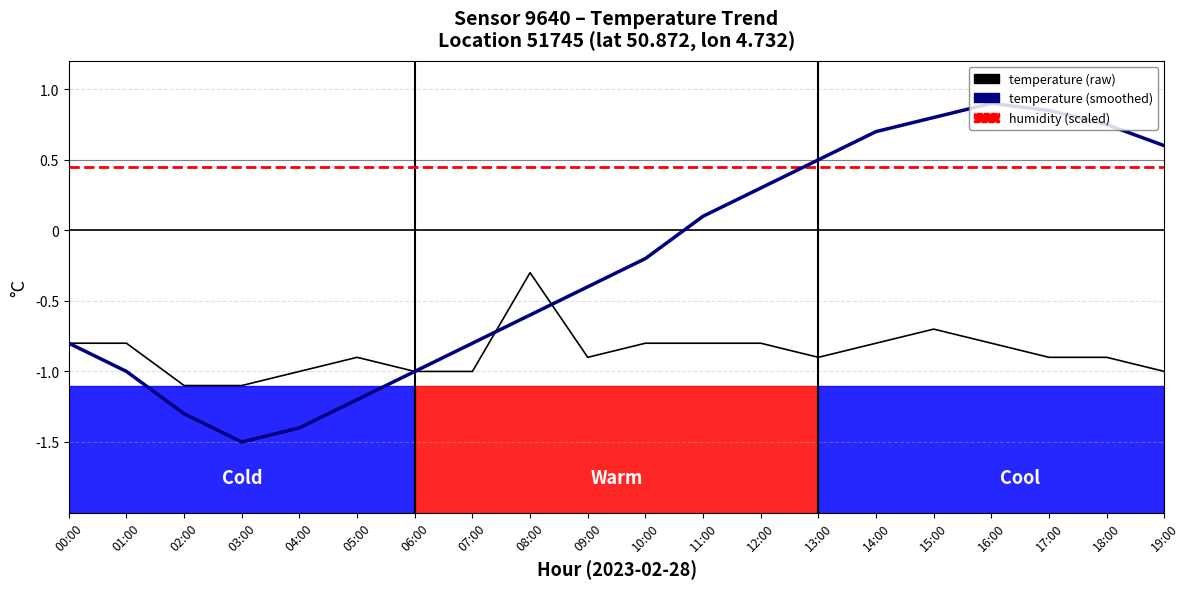

Between 04:00 and 13:00, which series saw the biggest shift?

temperature (smoothed)